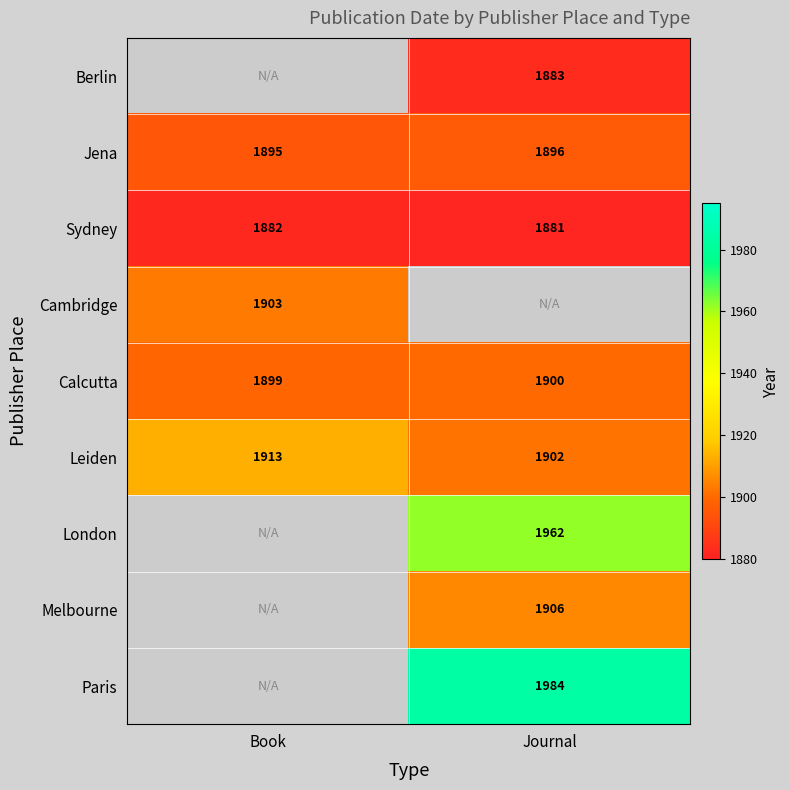

True or false: Leiden has a value of 1913 at Book.

True